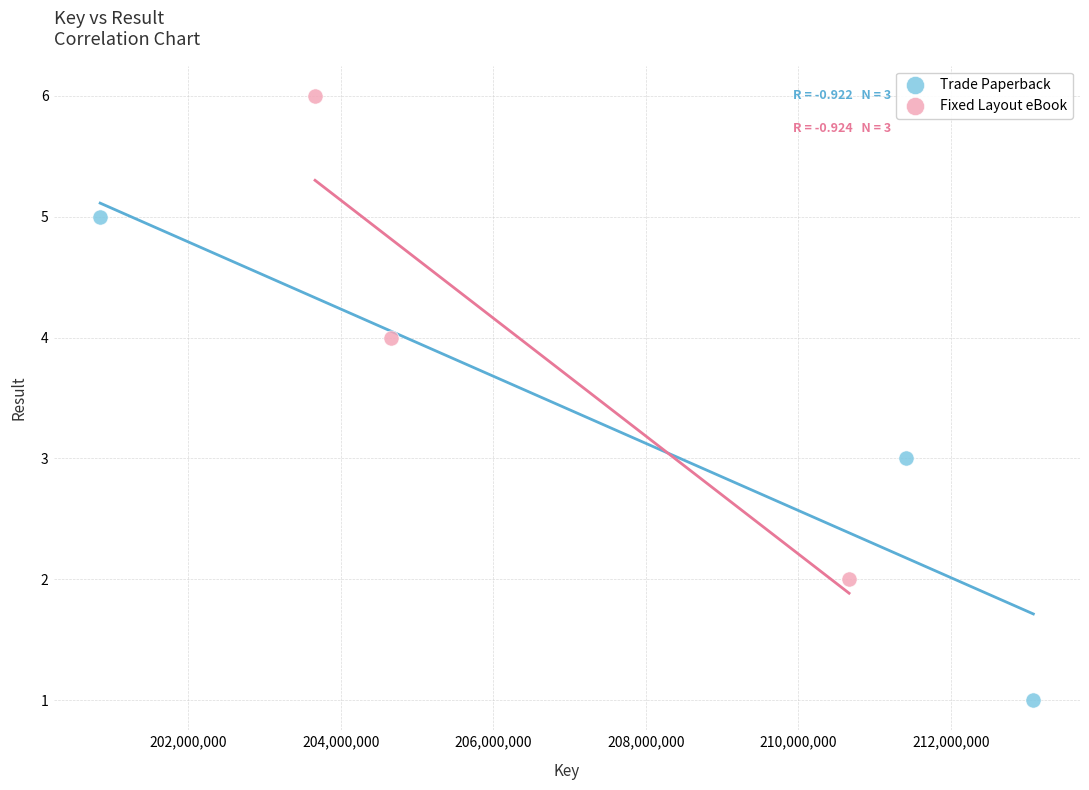

Which series contains the highest Y value?

Fixed Layout eBook